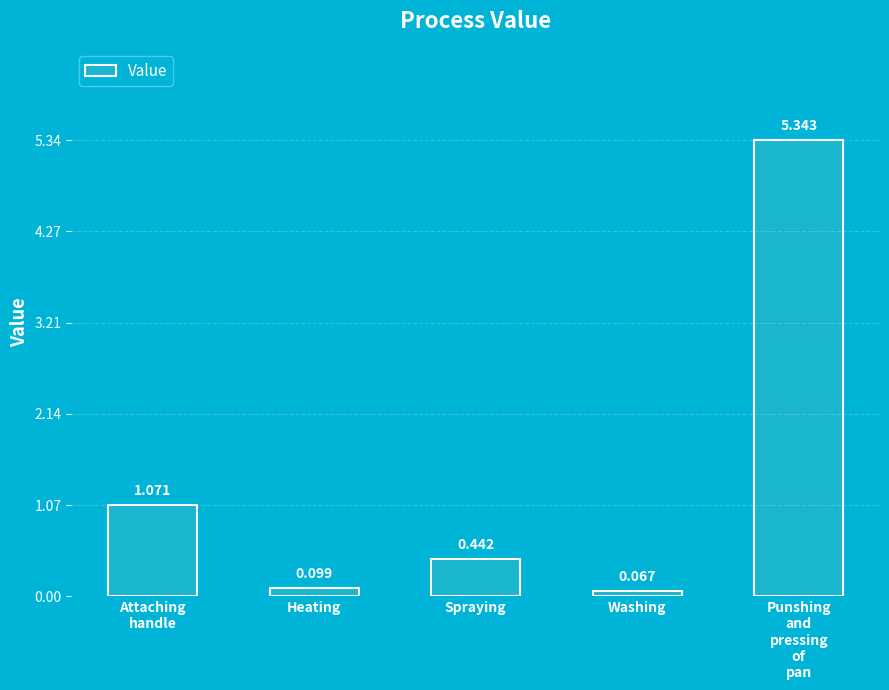

At which category does the chart reach its minimum across all series?

Washing